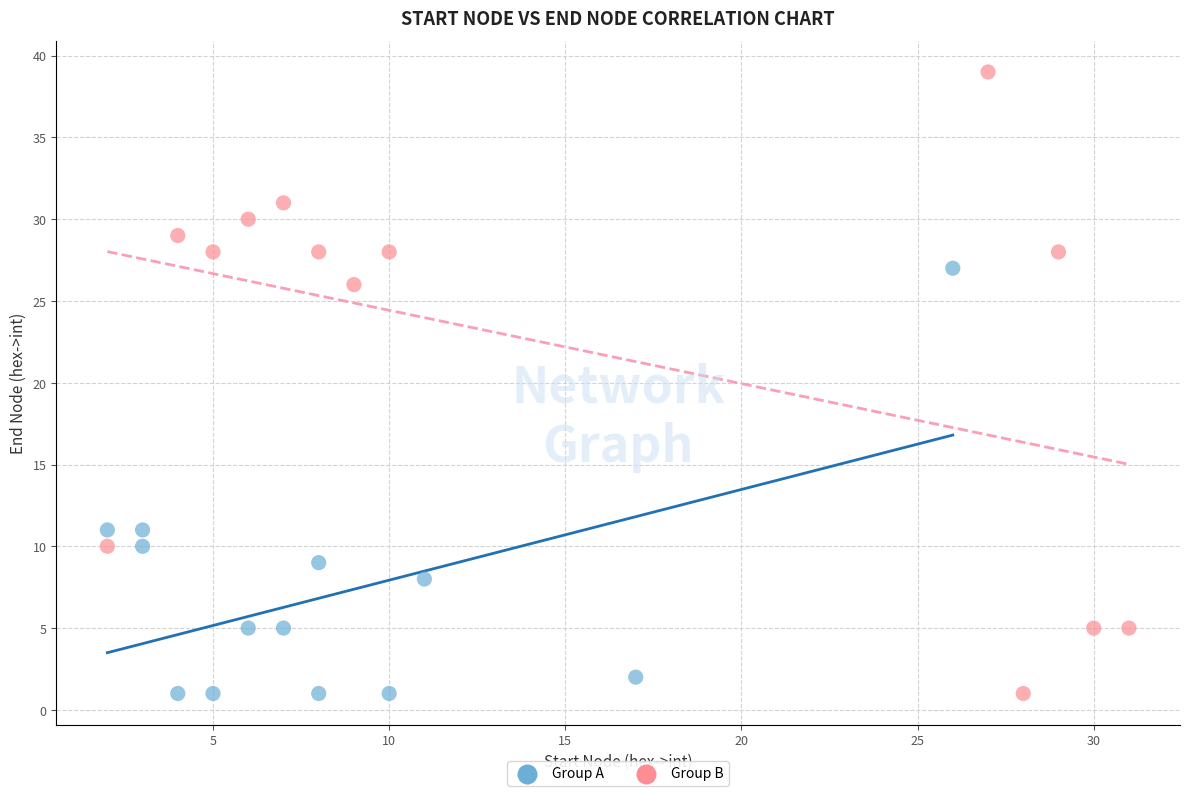

Which series contains the highest Y value?

Group B